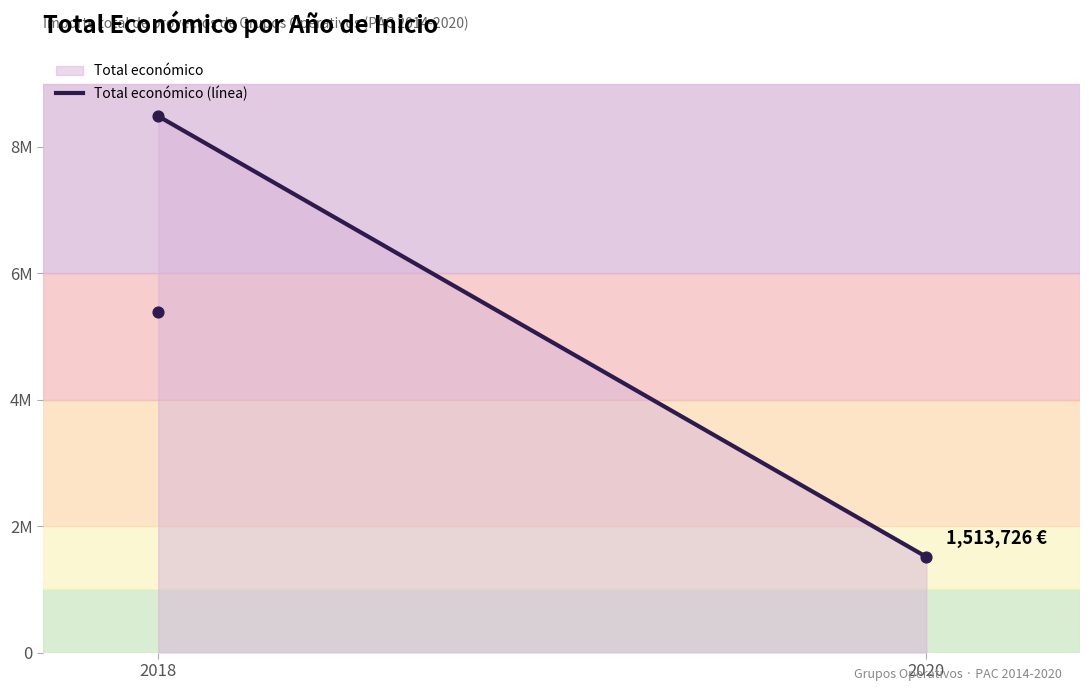

Between 2018 (PURINAS 4.0) and 2018 (DESINFECCIÓN GAMA IV), which is larger?

2018 (PURINAS 4.0)